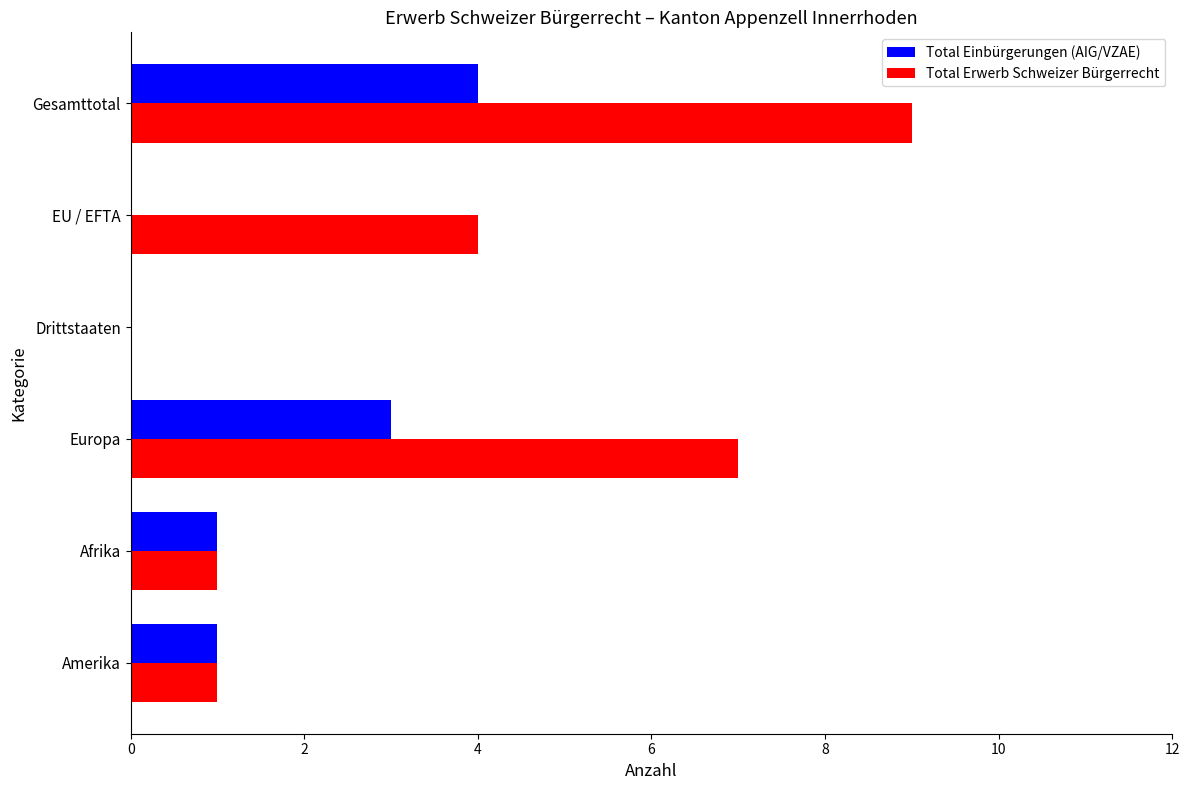

The value of Total Erwerb Schweizer Bürgerrecht at EU / EFTA is 2. True or false?

False